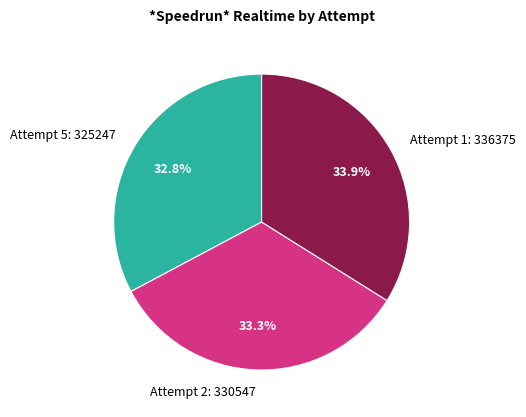

Do Attempt 1 and Attempt 5 together represent more than half of the pie?

Yes